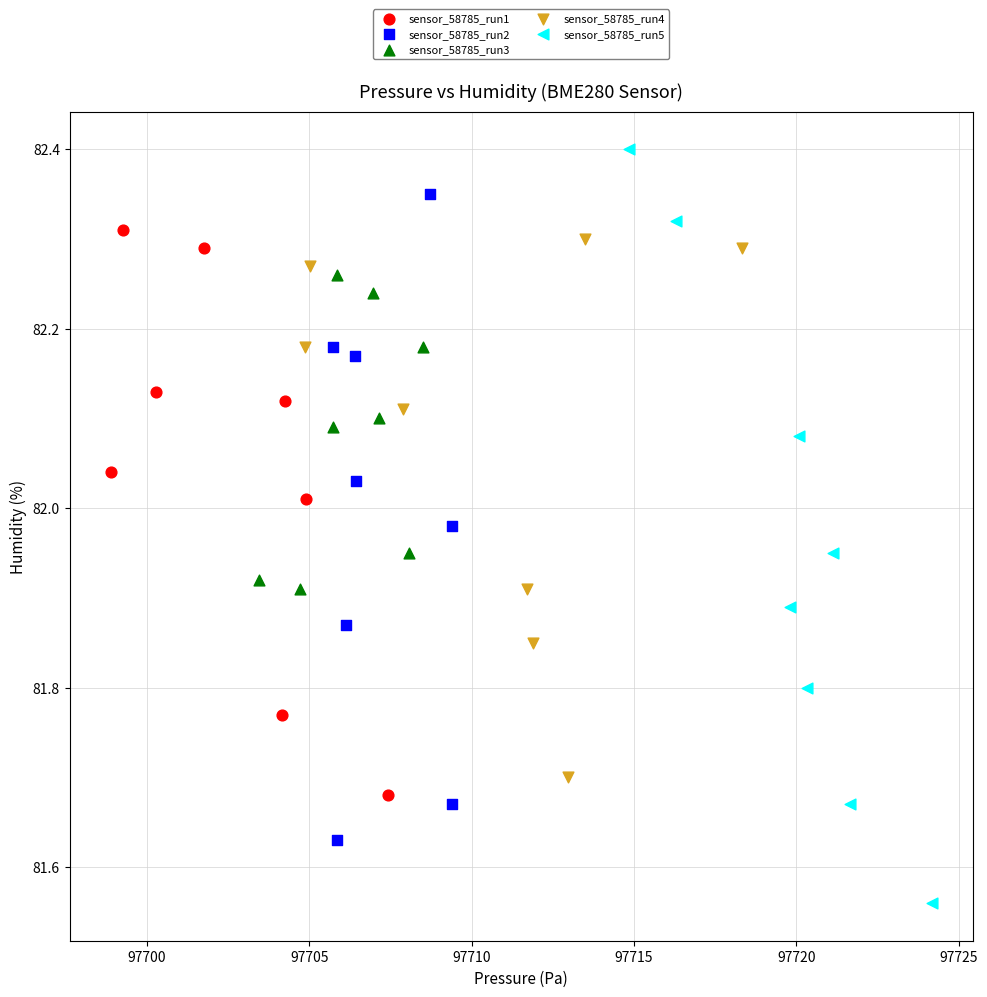

Which series has the largest Y range (max minus min)?

sensor_58785_run5